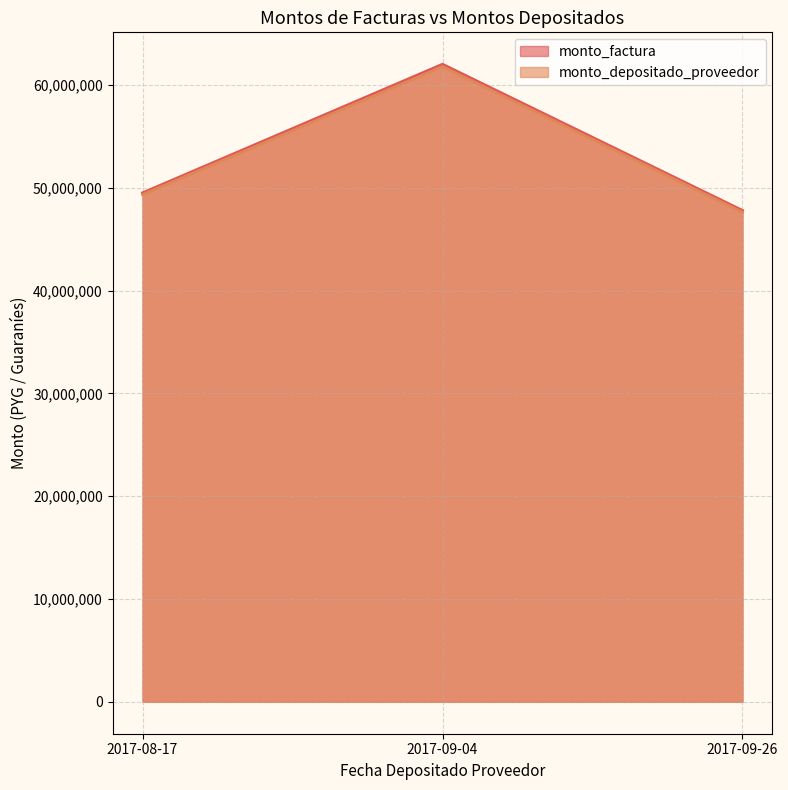

Which series has the widest spread of values?

monto_factura